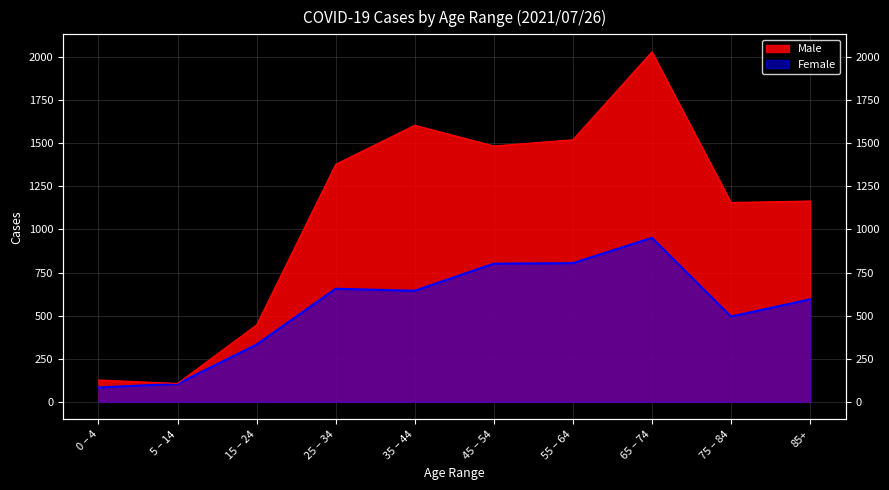

Where is the first local minimum for Male?

5 – 14